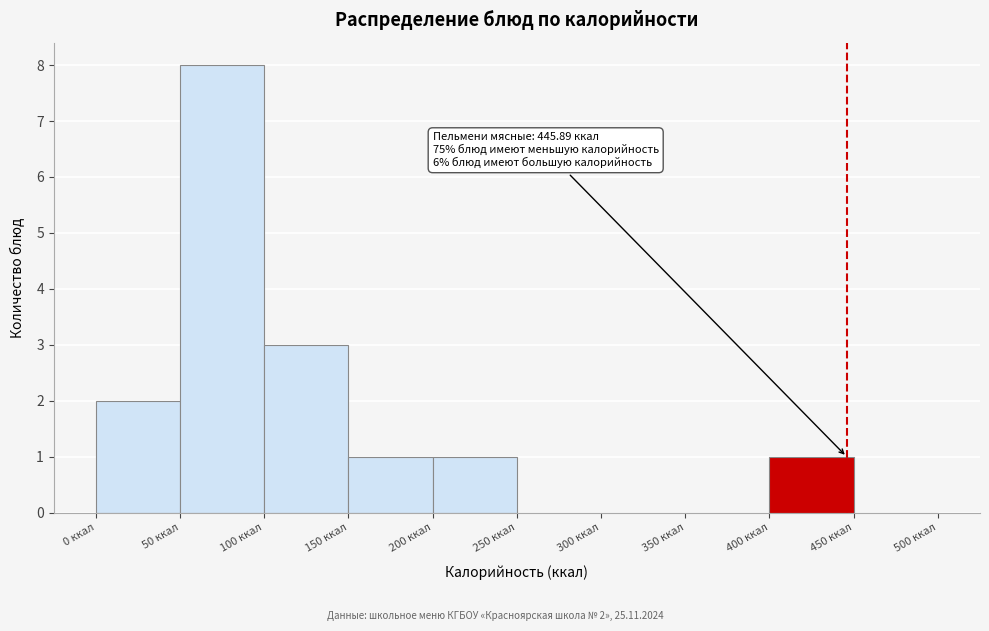

Over which range of the x-axis is the bar tallest?

50 to 100